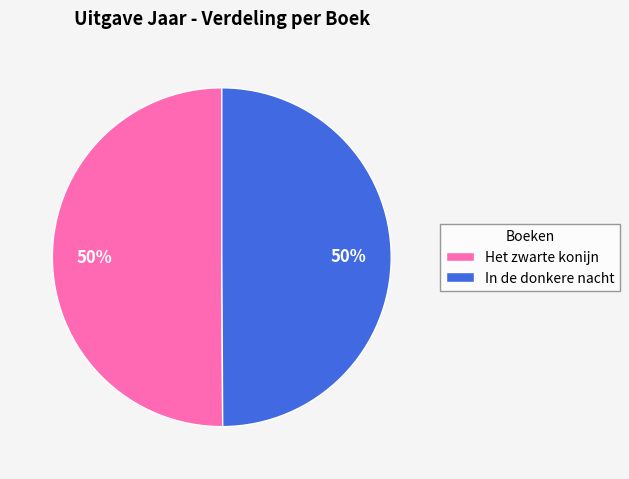

The In de donkere nacht slice represents 37% of the pie. True or false?

False